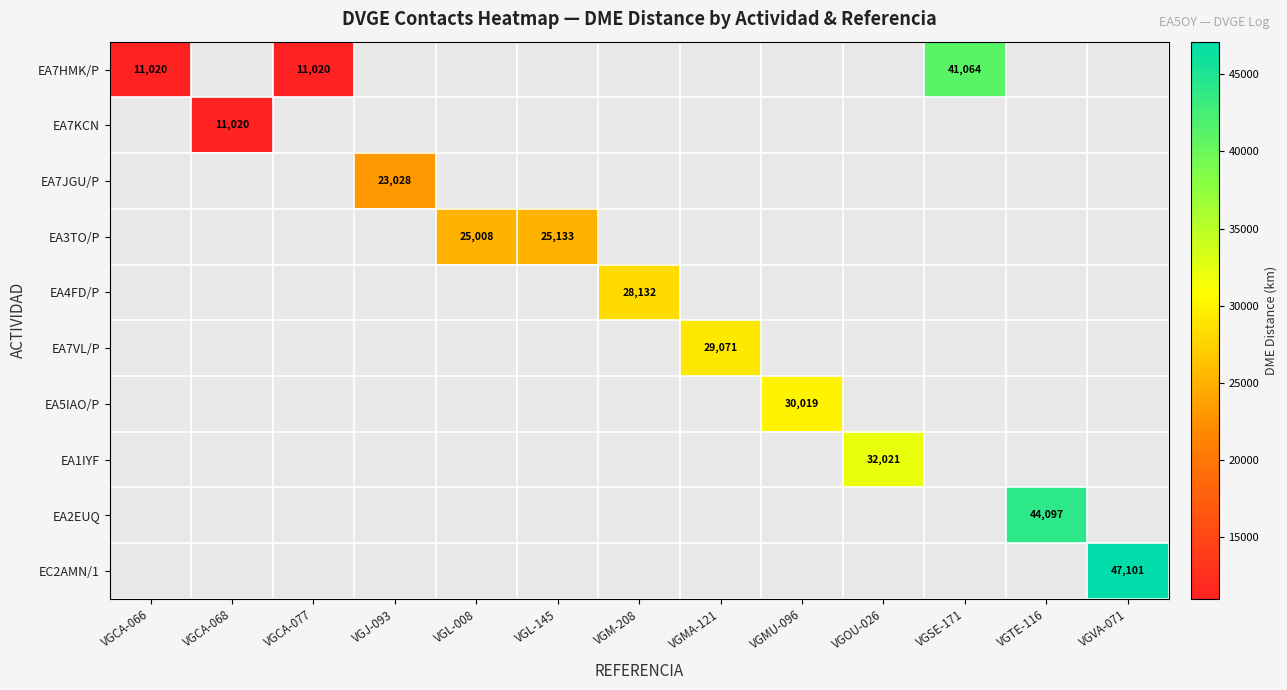

At how many categories does at least one series exceed 17893?

10